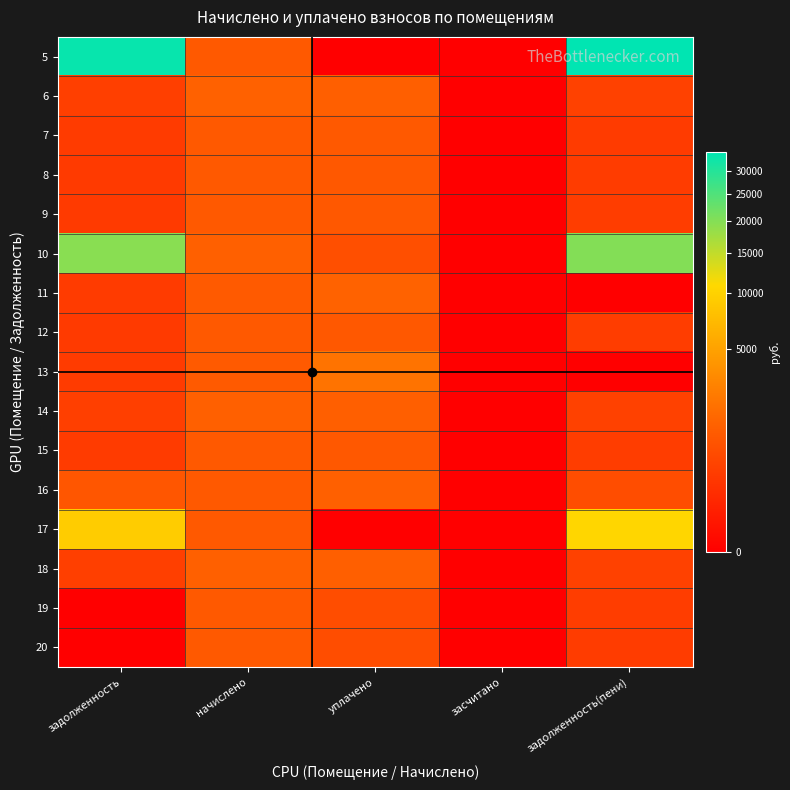

List the series in order of their peak value, lowest first.

20, 8, 9, 12, 19, 15, 7, 16, 14, 18, 6, 11, 13, 17, 10, 5